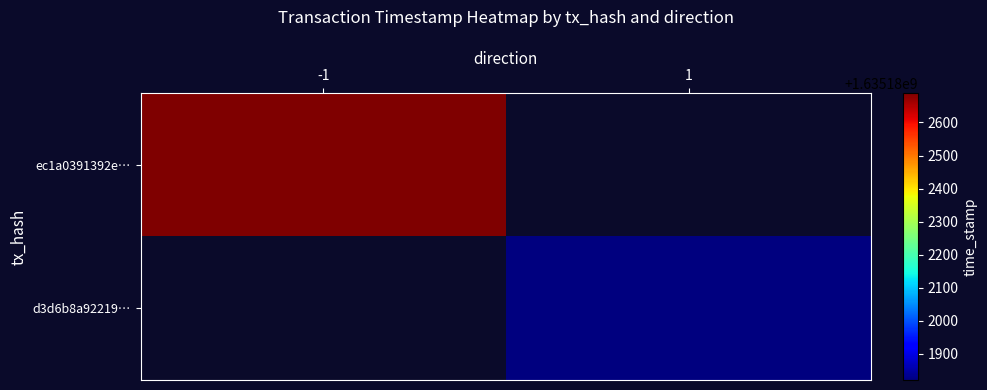

What is the total value across all series at time_stamp?

3270364510